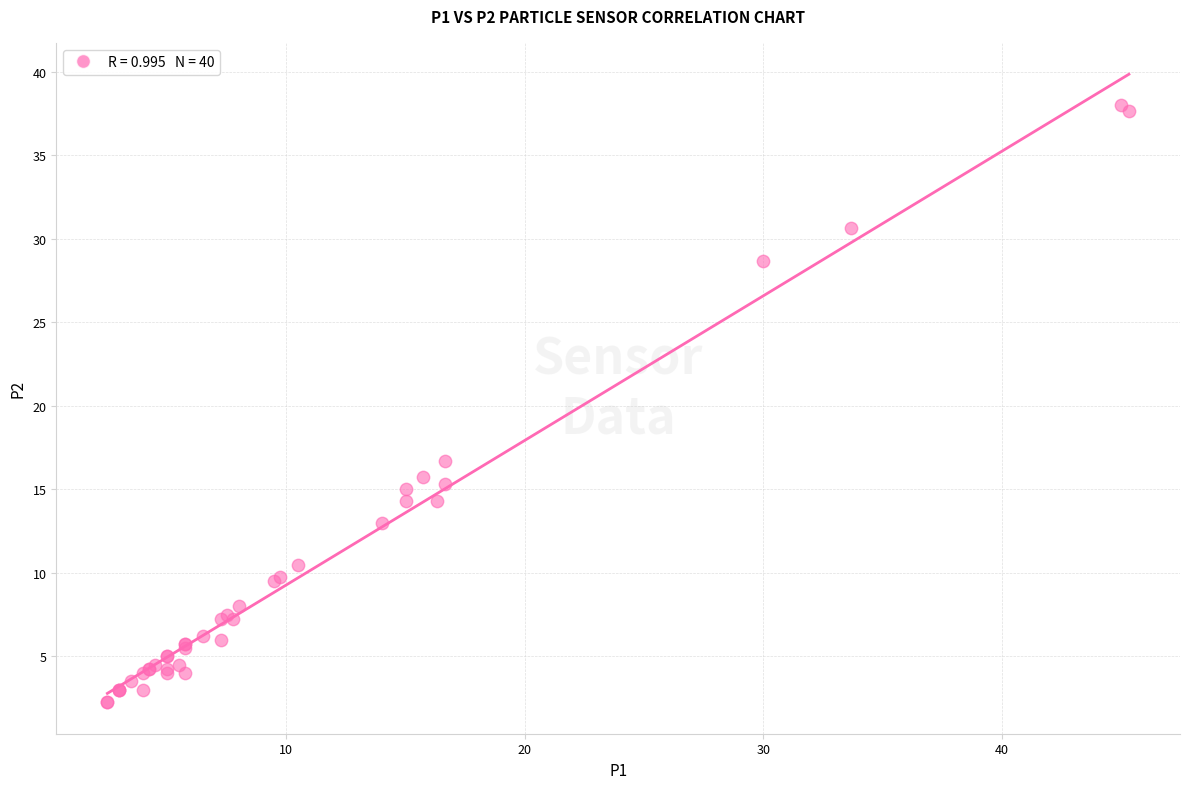

What Y value in the scatter plot is closest to 20?

16.7